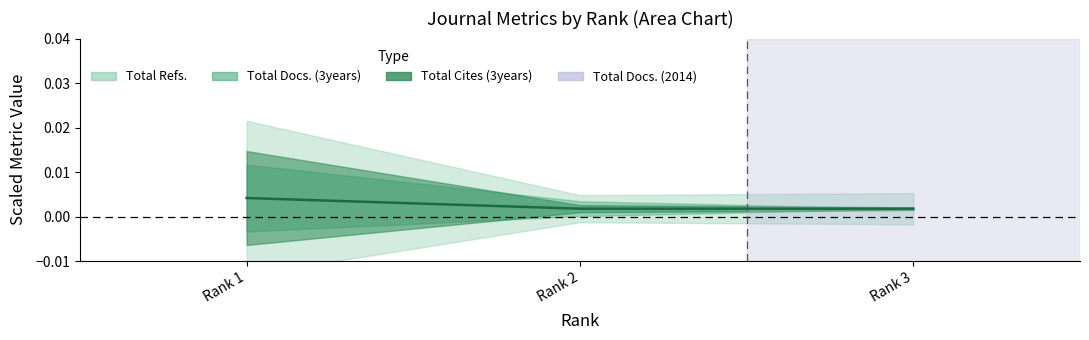

At which label is the value closest to 0?

Rank 2